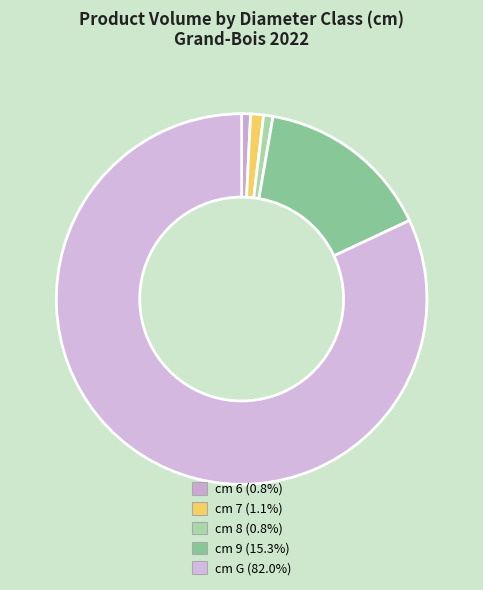

How many segments does this pie chart have?

5